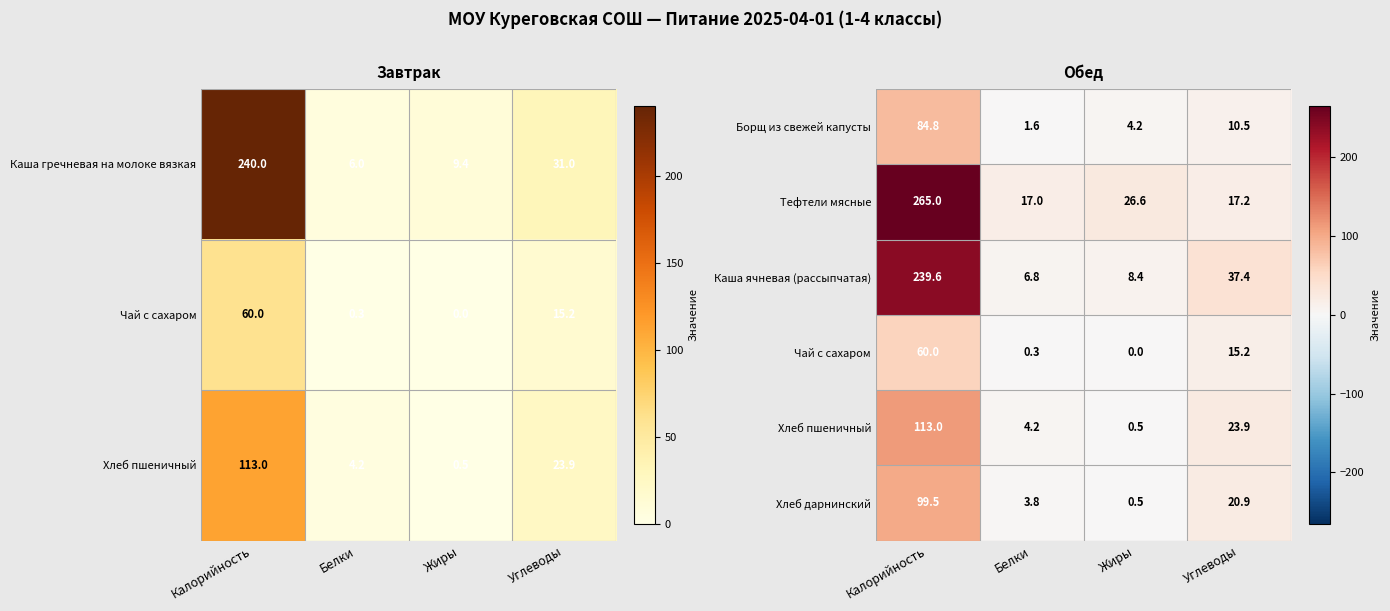

Which category has the highest value in the Тефтели мясные series?

Калорийность